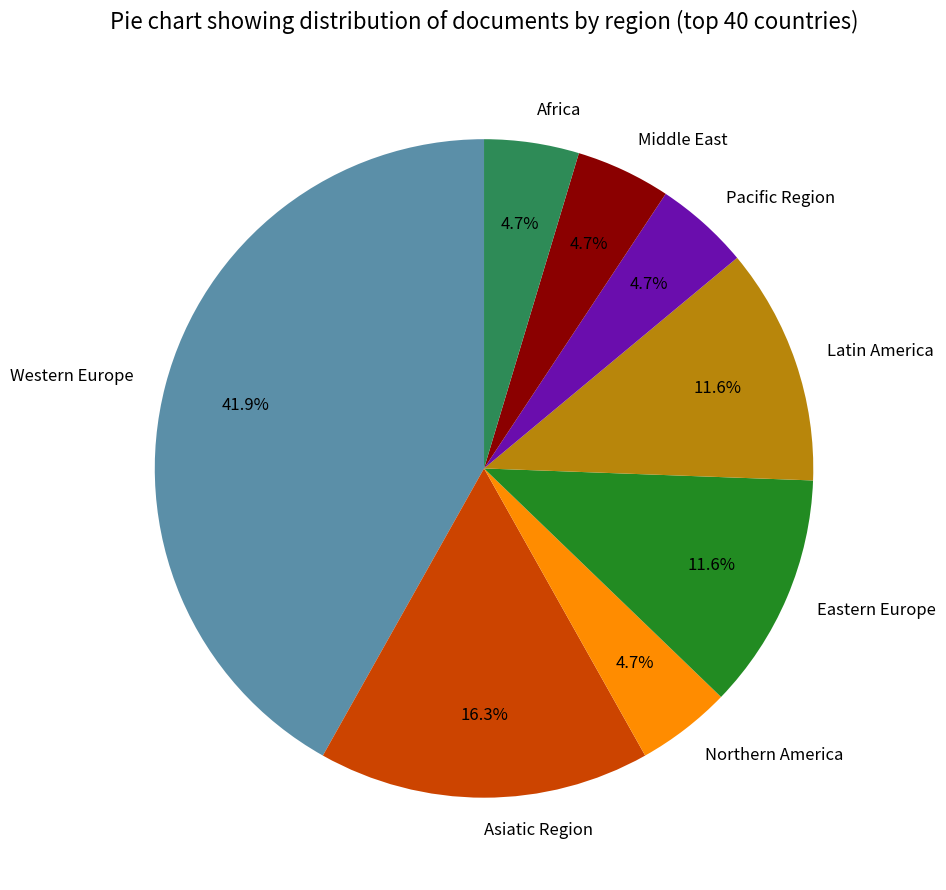

Which category has the biggest portion of the pie?

Western Europe